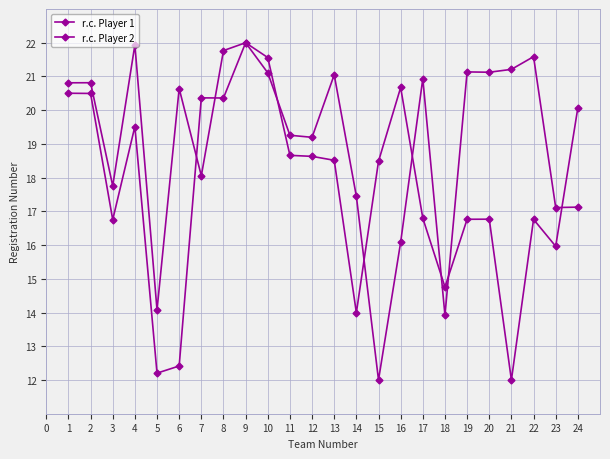

Is the value of r.c. Player 2 at 22 greater than the value of r.c. Player 1 at 2?

Yes